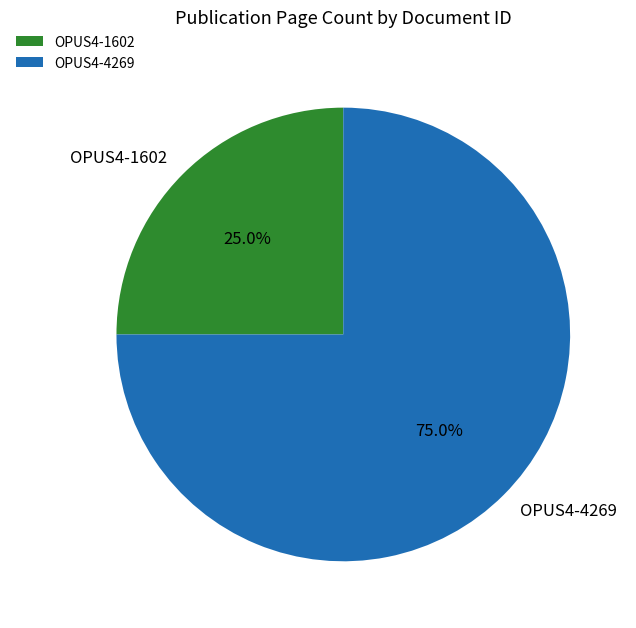

To the nearest percent, what portion does OPUS4-4269 represent?

75%